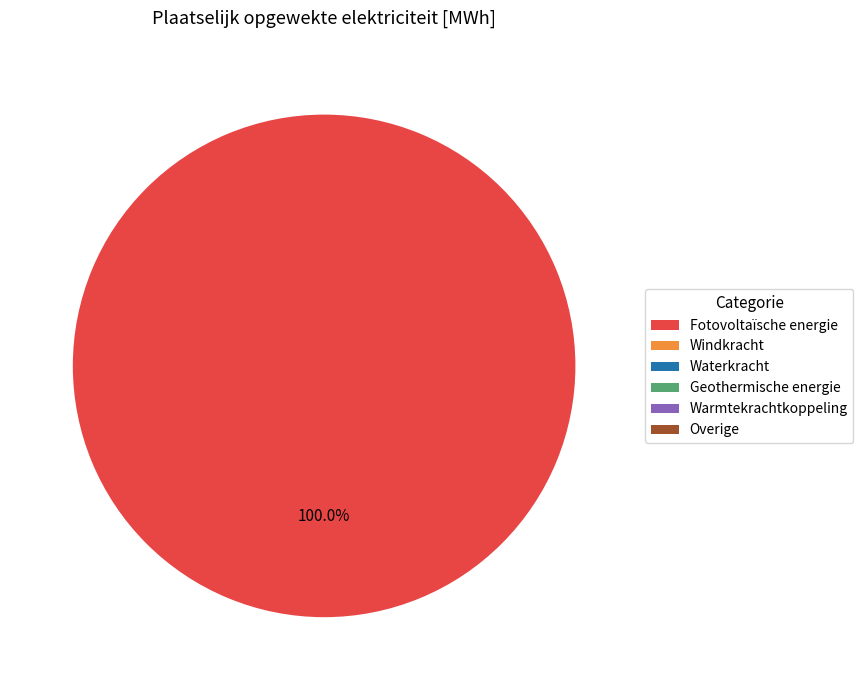

Which slice represents more than half of the pie?

Fotovoltaïsche energie